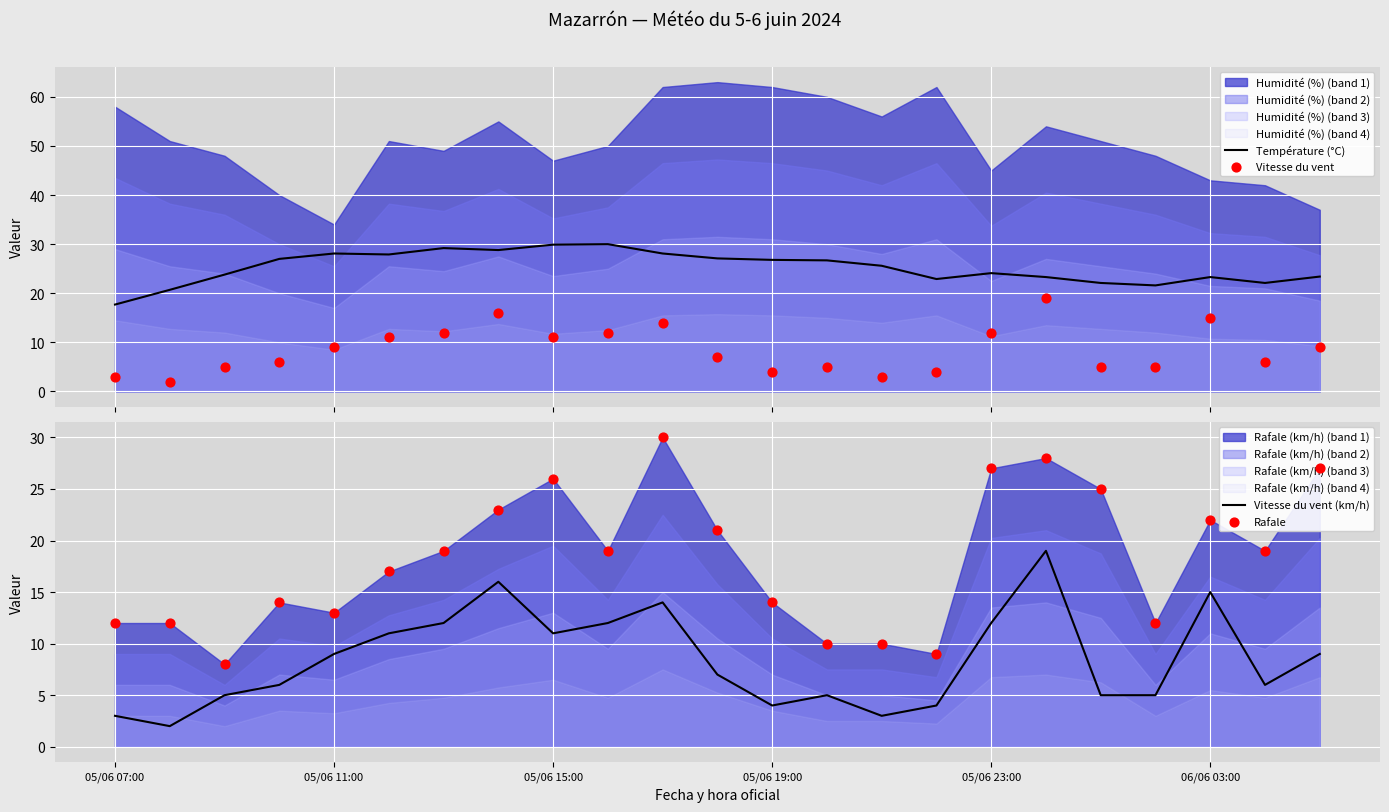

Which series has the widest spread of Y values?

Rafale